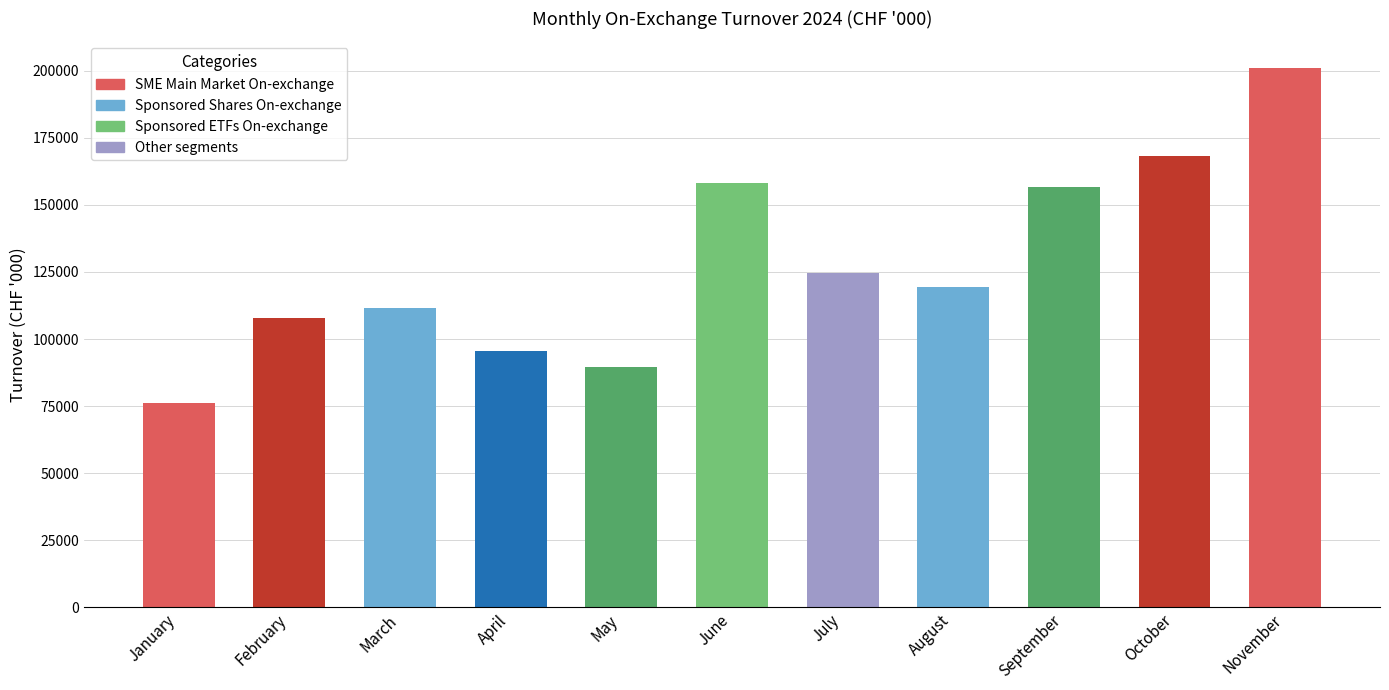

What is the value of the 5th bar from the left?

89577